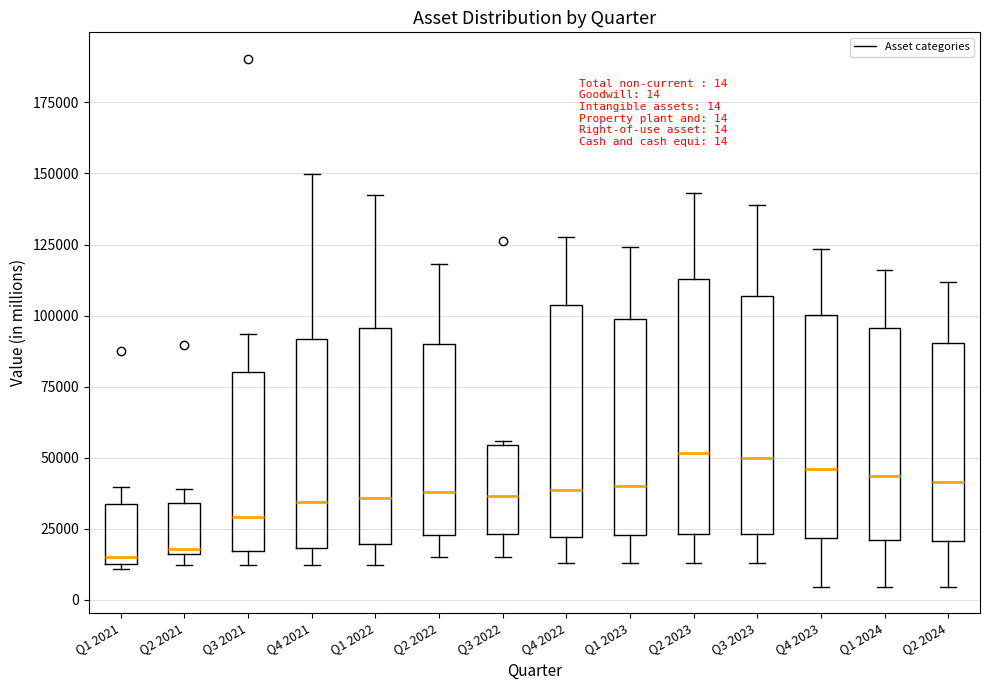

Which box is the tallest, from its lower edge to its upper edge?

Q2 2023